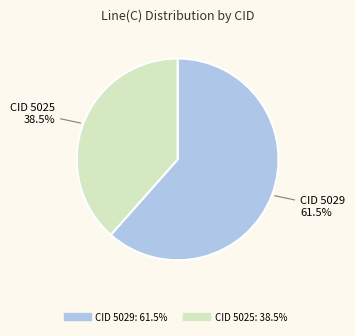

Is there any slice that represents more than half of the pie?

Yes